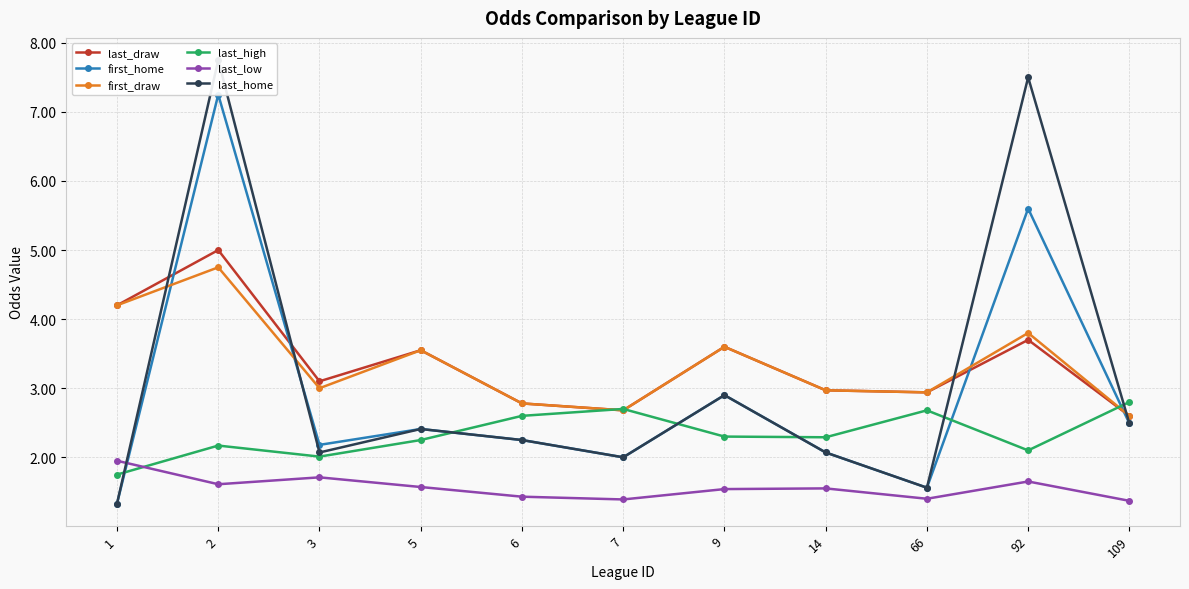

At 14, list the series in order from largest to smallest.

last_draw, first_draw, last_high, first_home, last_home, last_low